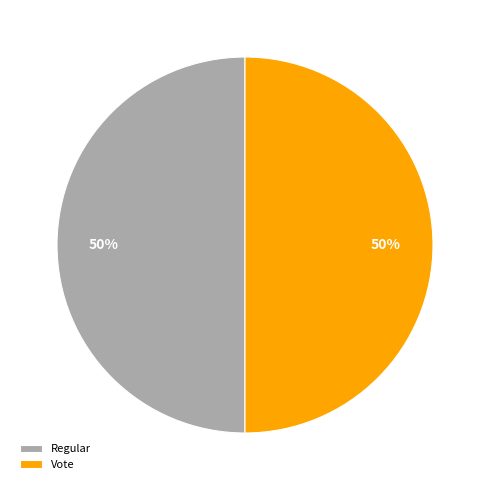

The Vote slice represents 17% of the pie. True or false?

False